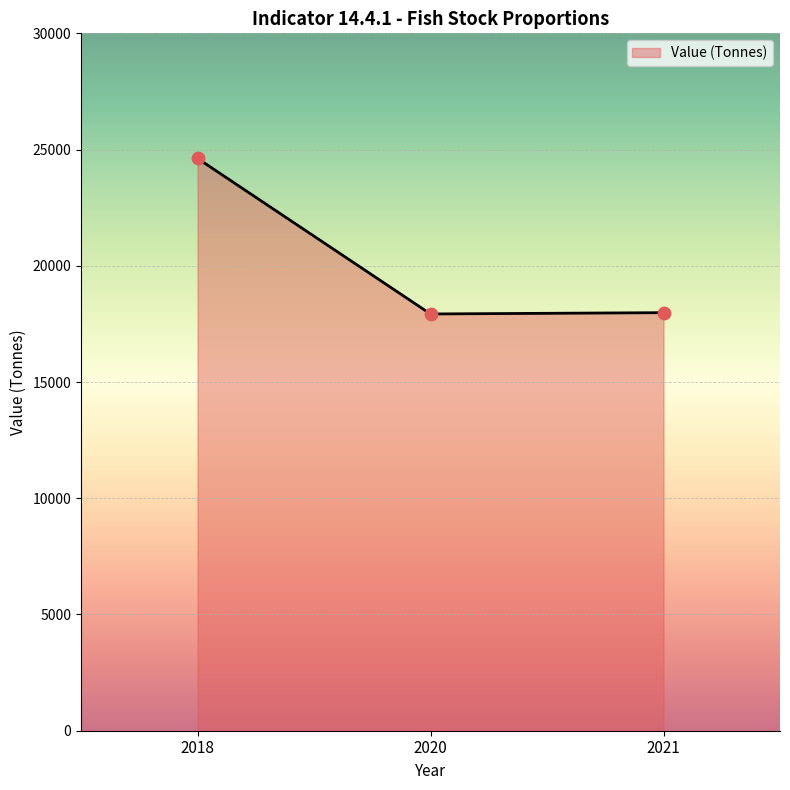

Approximately how many times larger is the value at 2021 compared to 2020?

1.0